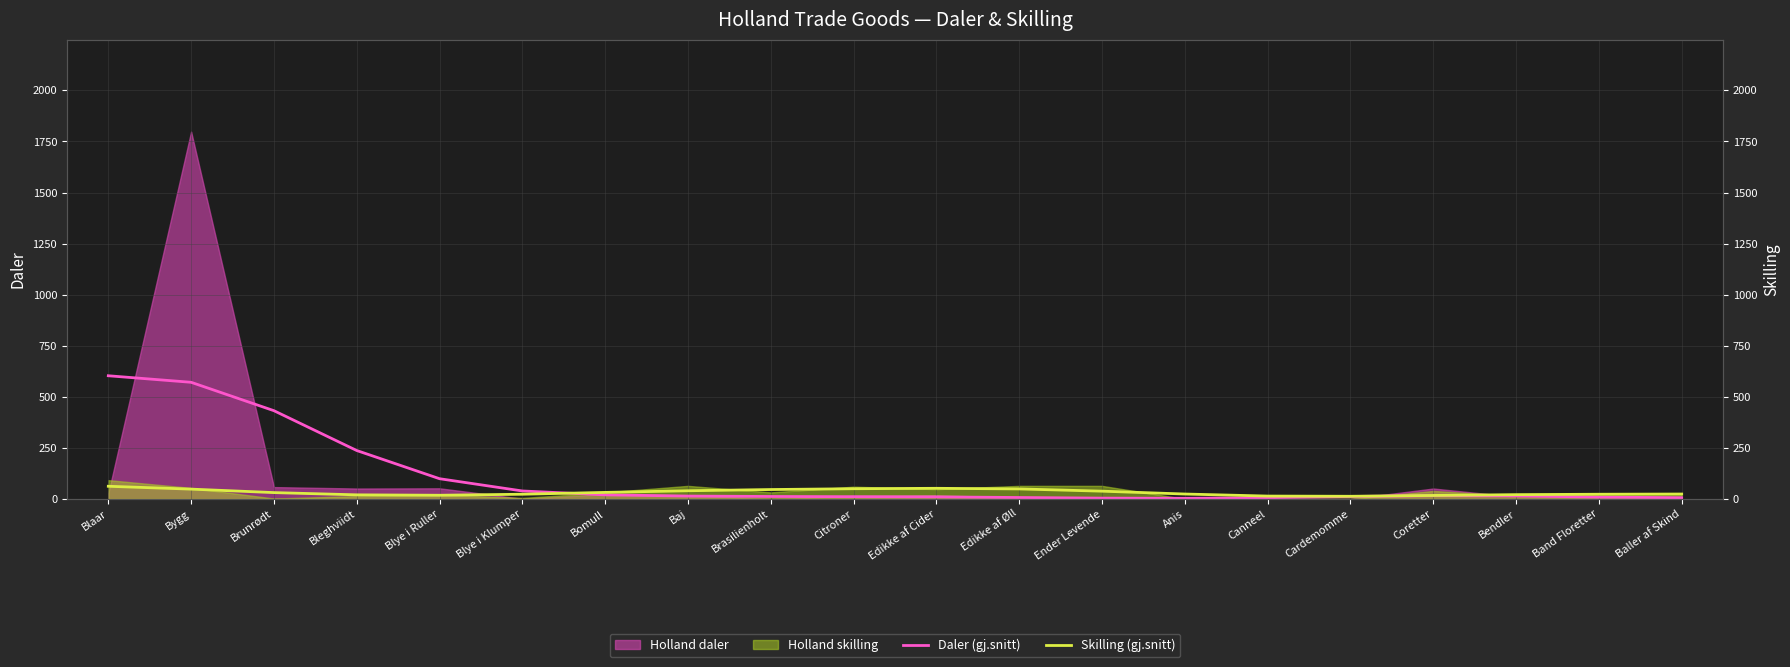

How many lines are shown in the chart?

2